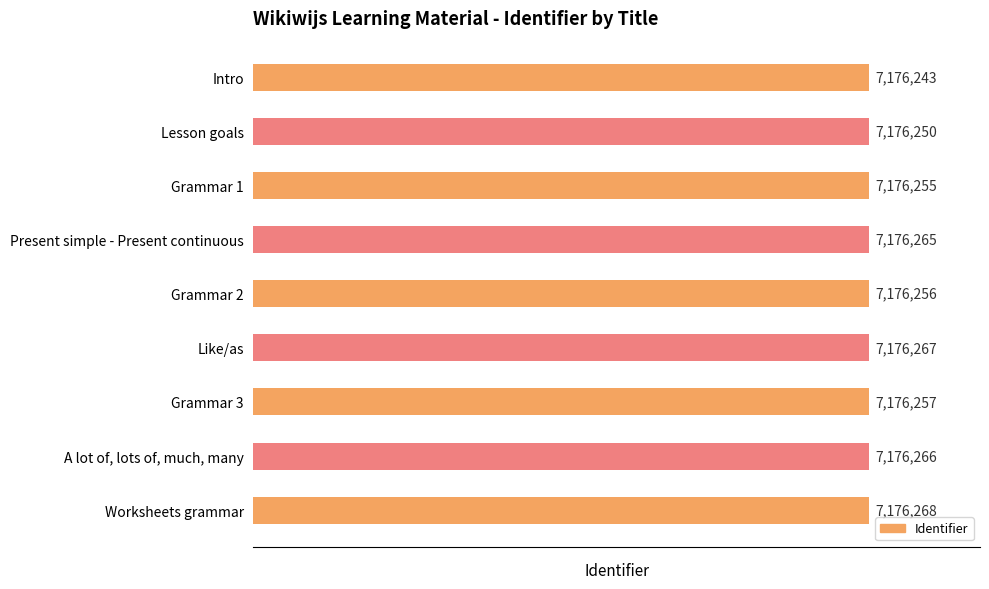

List the labels in order of value, smallest first.

Intro, Lesson goals, Grammar 1, Grammar 2, Grammar 3, Present simple - Present continuous, A lot of, lots of, much, many, Like/as, Worksheets grammar